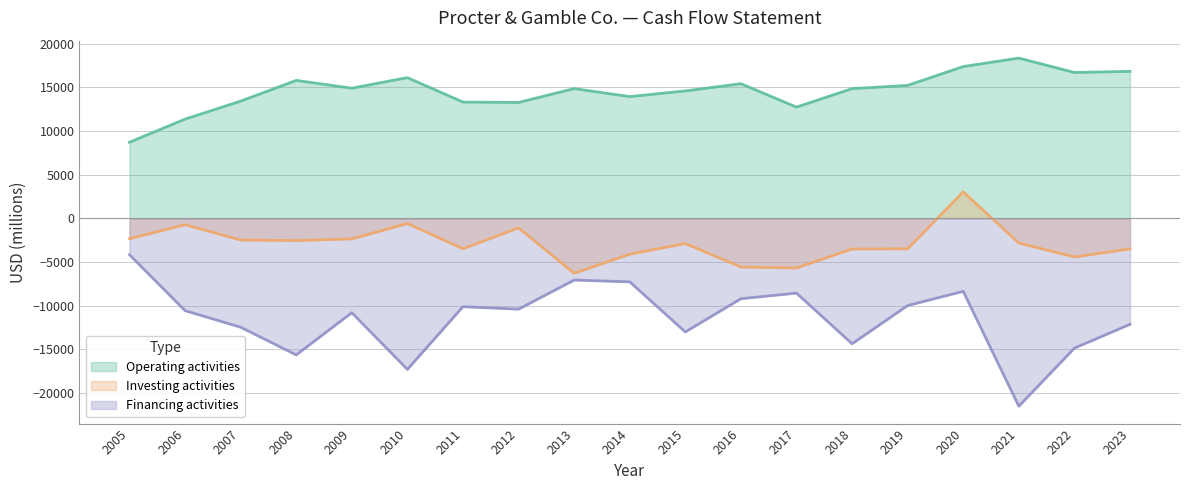

What is the difference between the second highest and second lowest values in the Financing activities series?

10243